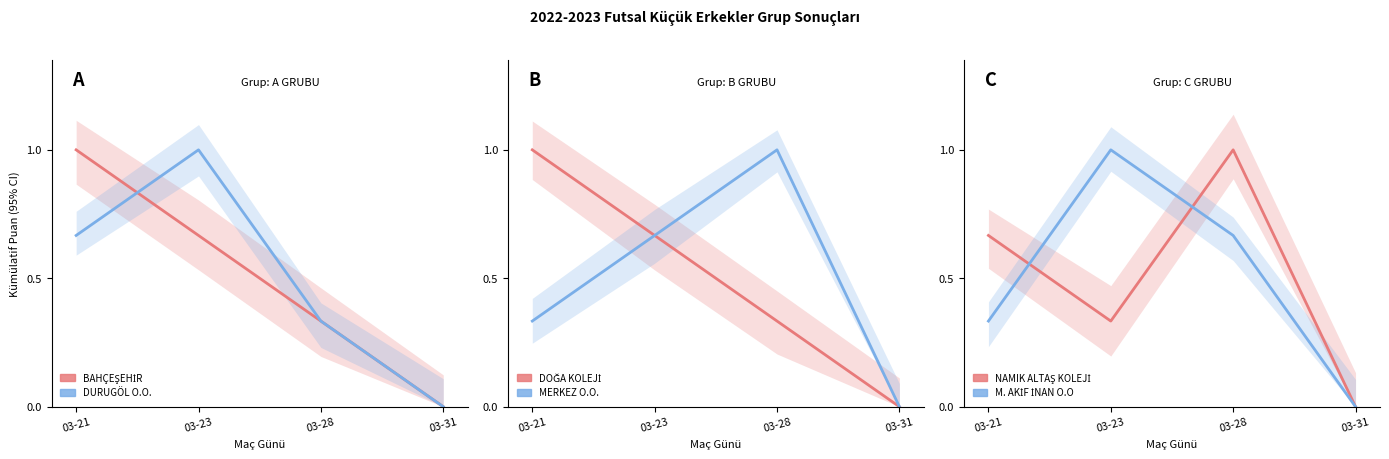

What is the maximum value for BAHÇEŞEHİR?

1.0